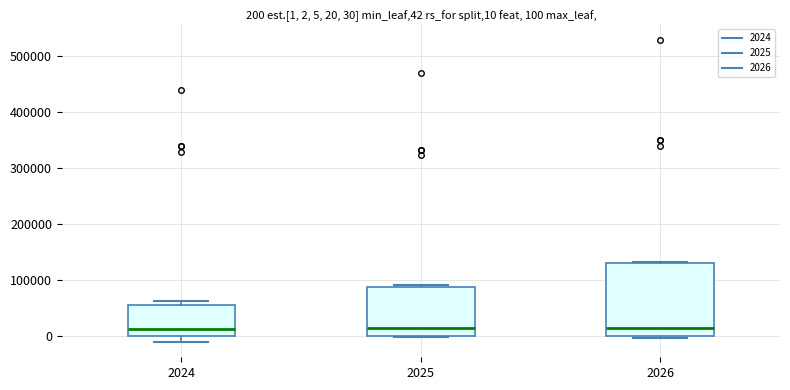

Comparing the boxes themselves (not the whiskers), which one is the tallest?

2026